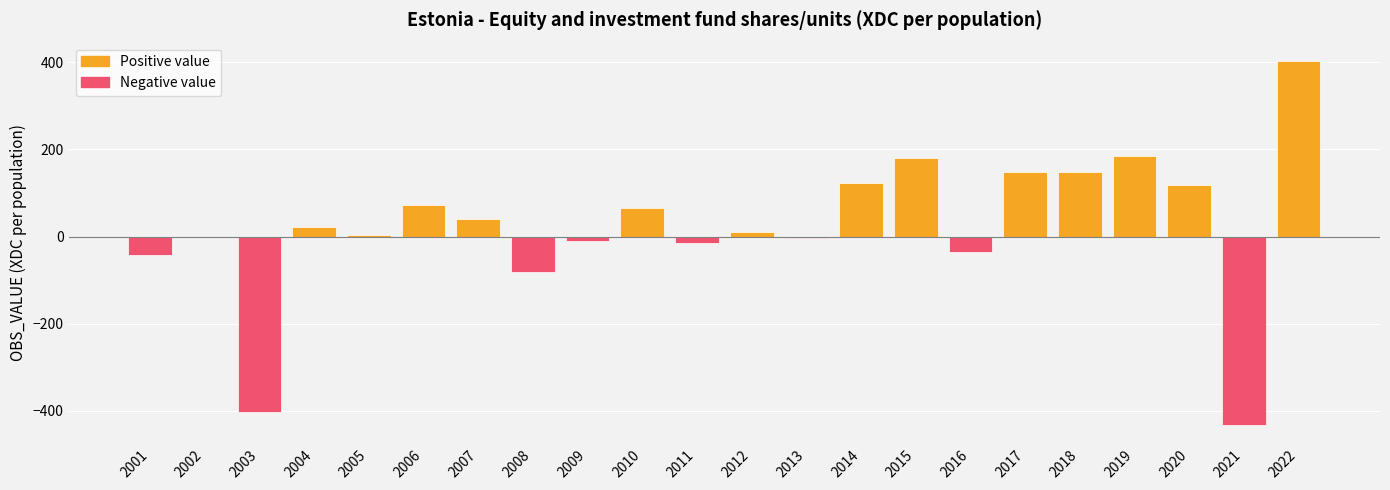

What is the change in value from 2019 to 2022?

+217.8